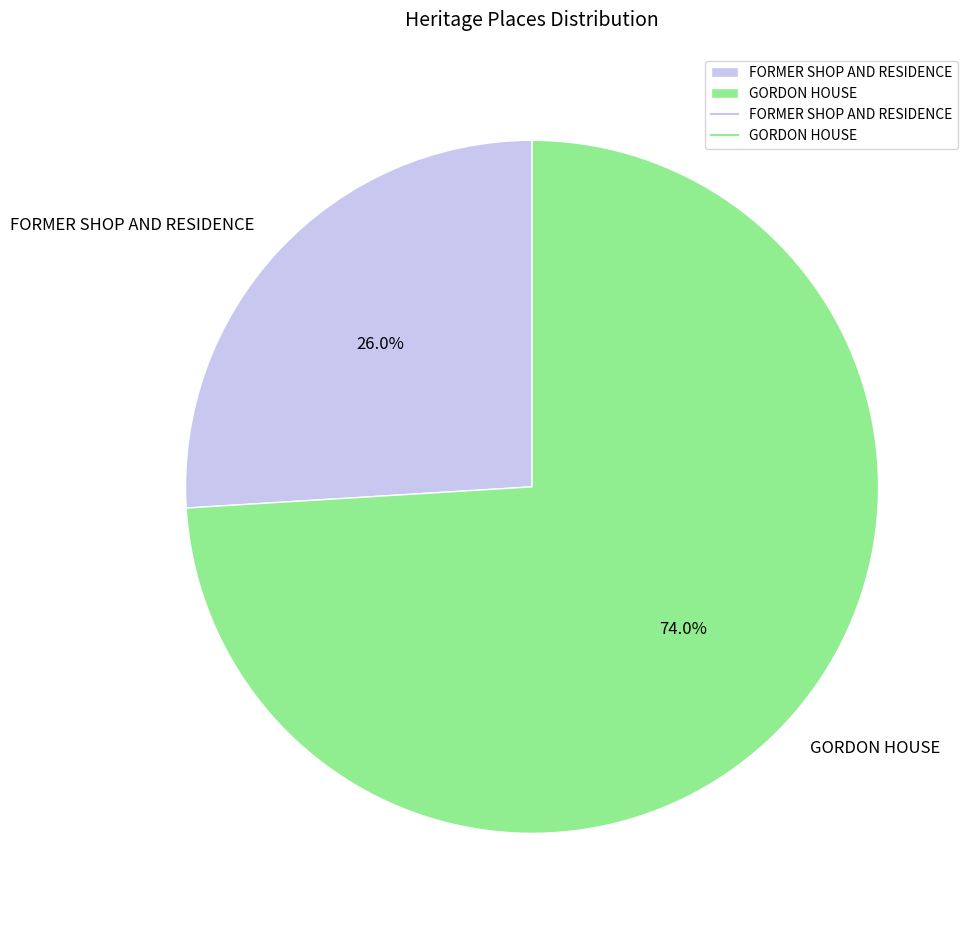

How many slices are in this pie chart?

2